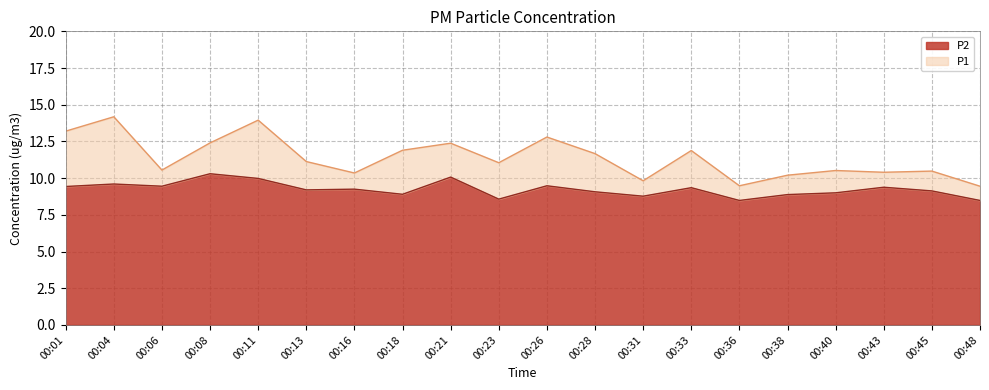

What is the maximum value shown in the chart?

14.2